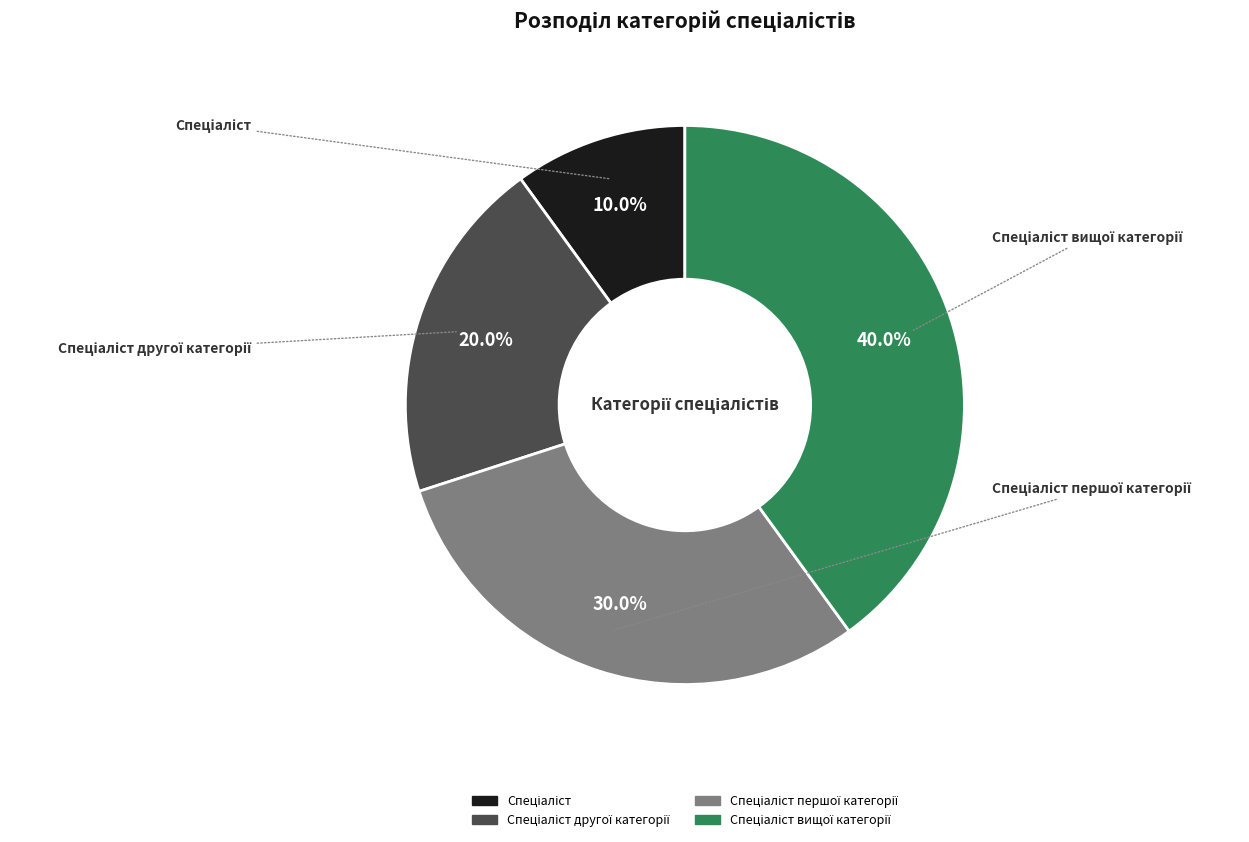

Is there a majority slice in this chart?

No